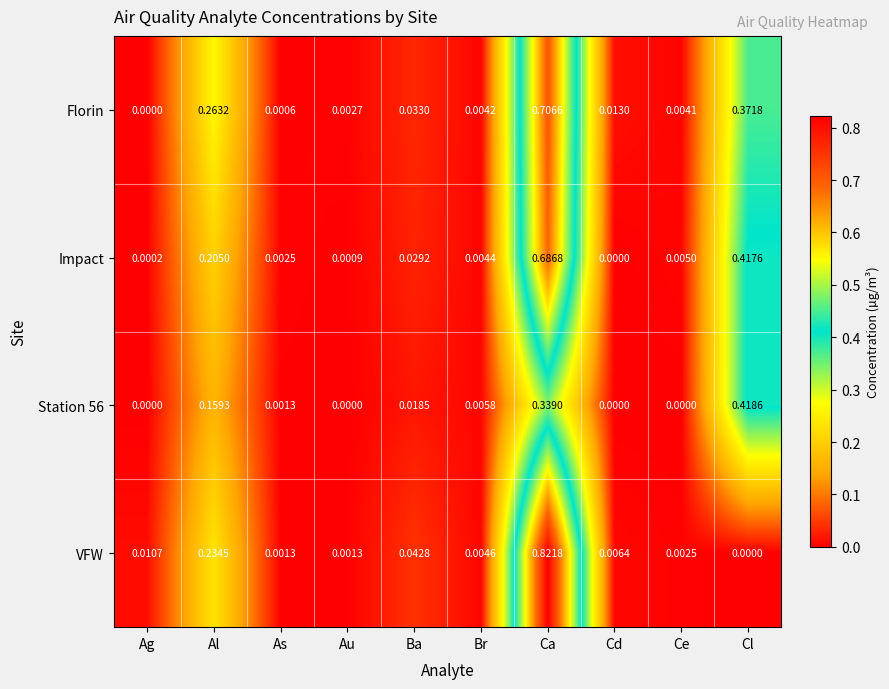

Which series has the largest range (max minus min)?

VFW